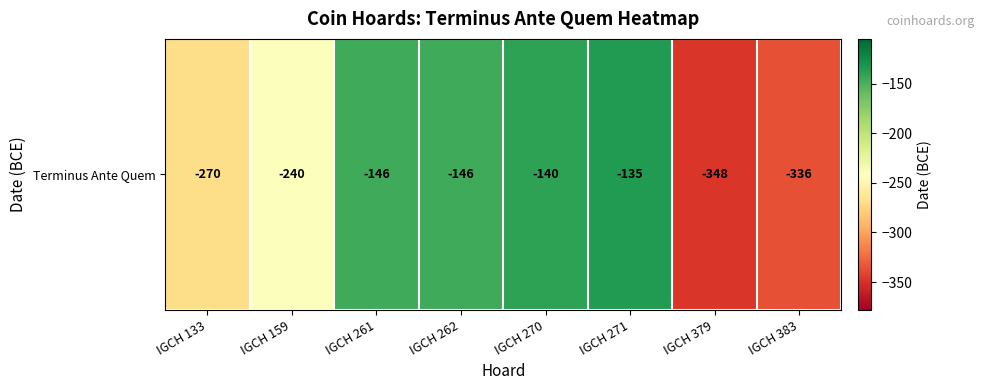

Which has a higher value, IGCH 379 or IGCH 159?

IGCH 159